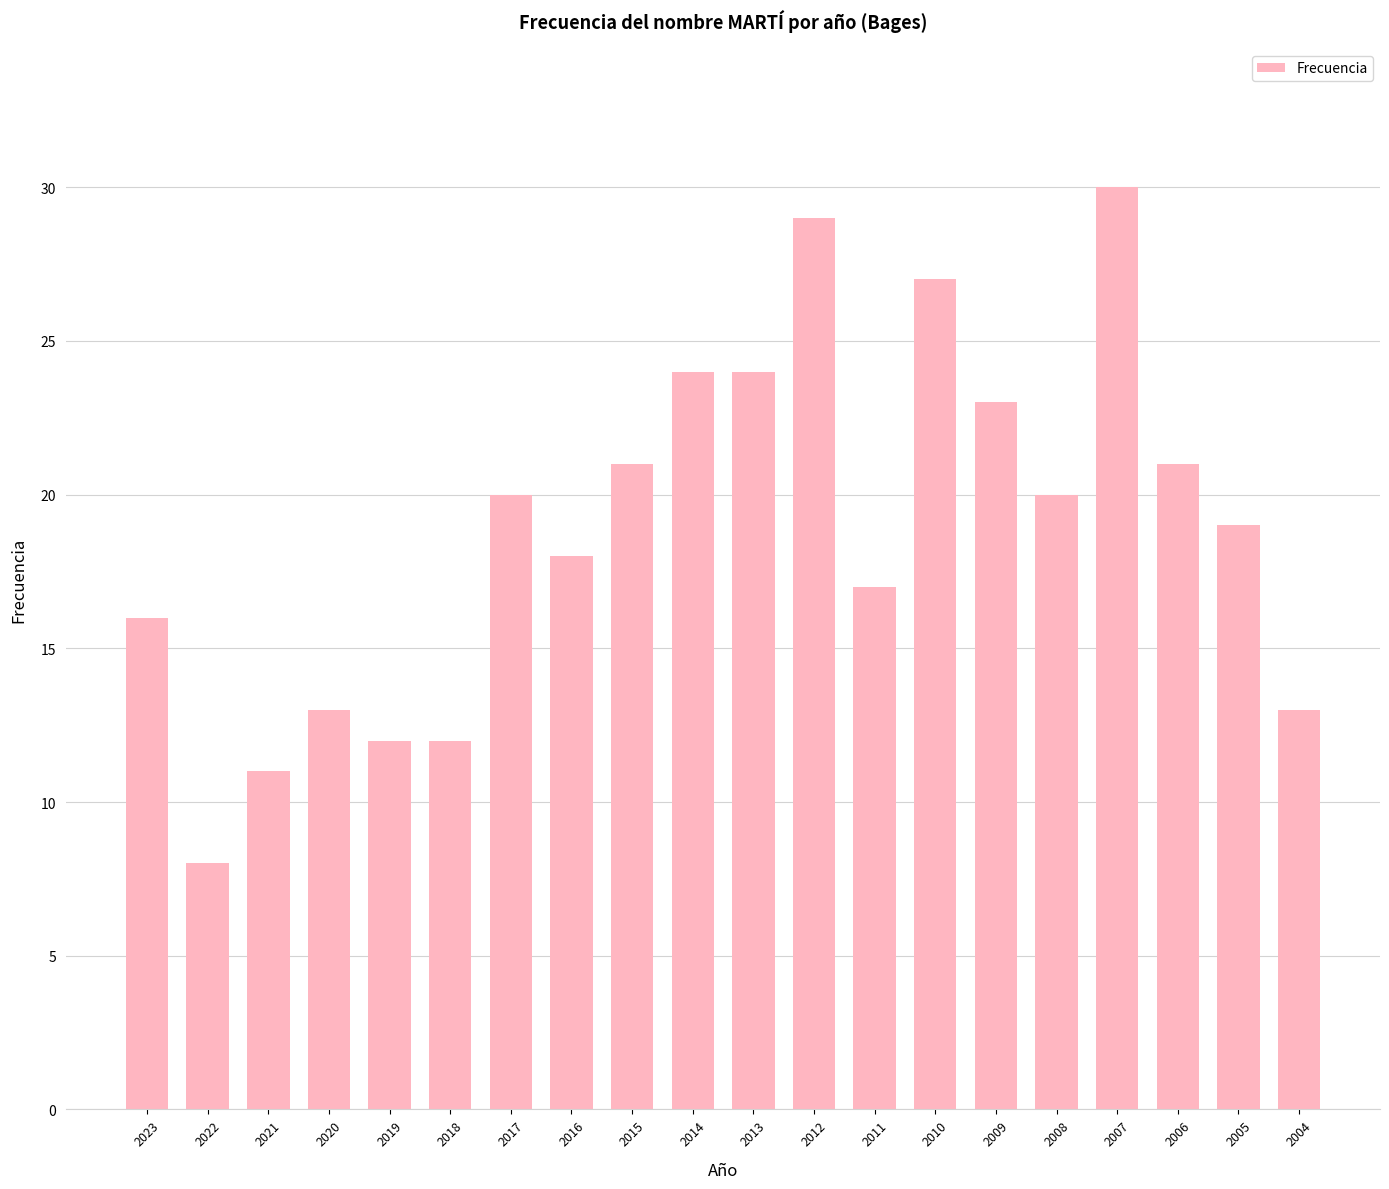

Reading left to right, list all the values displayed in this chart.

16	8	11	13	12	12	20	18	21	24	24	29	17	27	23	20	30	21	19	13